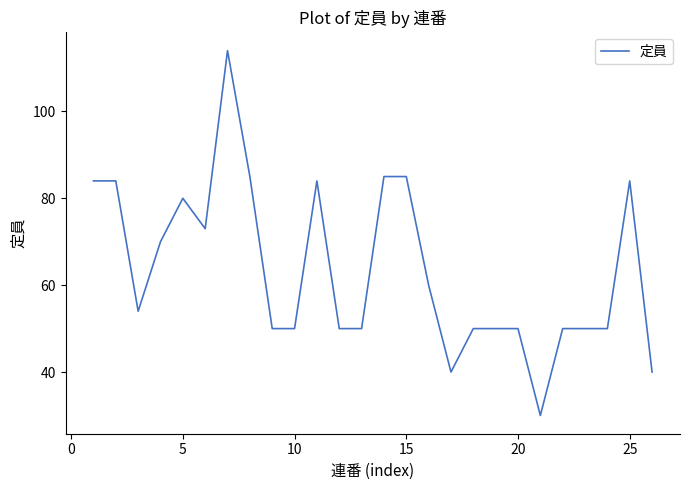

What is the greatest value displayed?

114